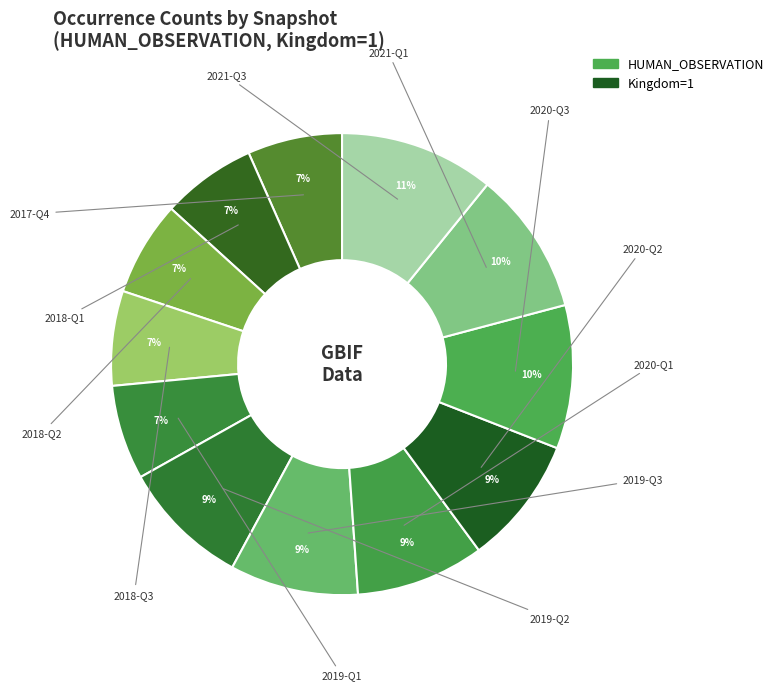

Is there any slice that represents more than half of the pie?

No